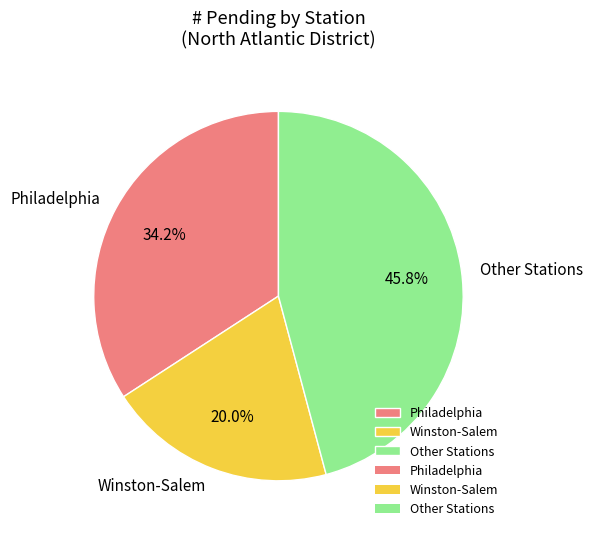

To the nearest percent, what is the average slice percentage?

33%